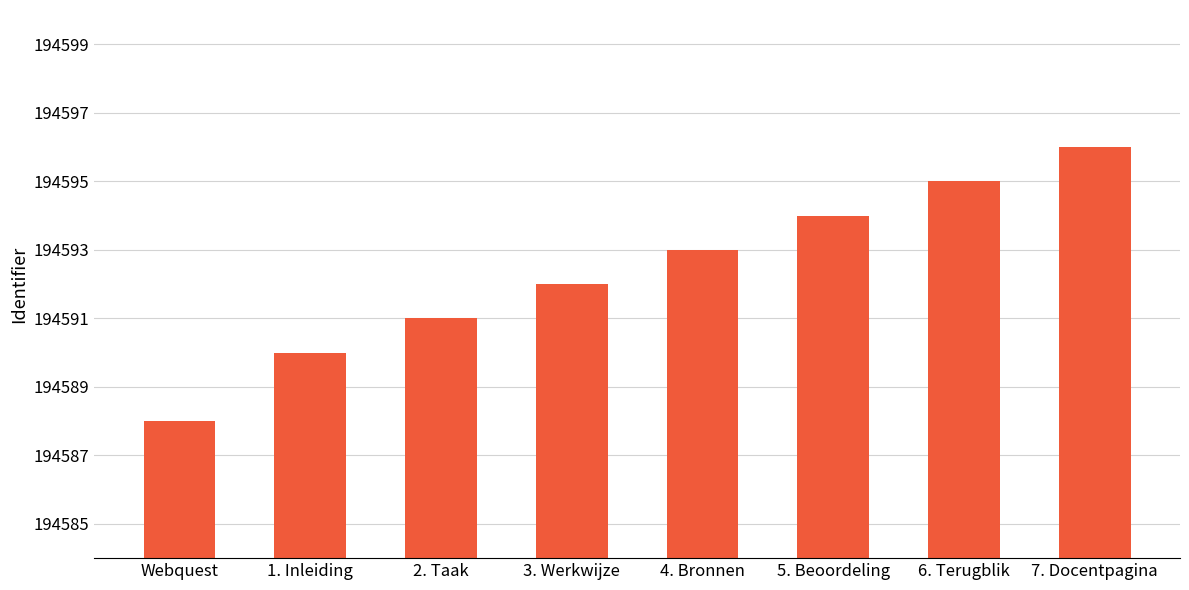

What is the greatest value displayed?

194596